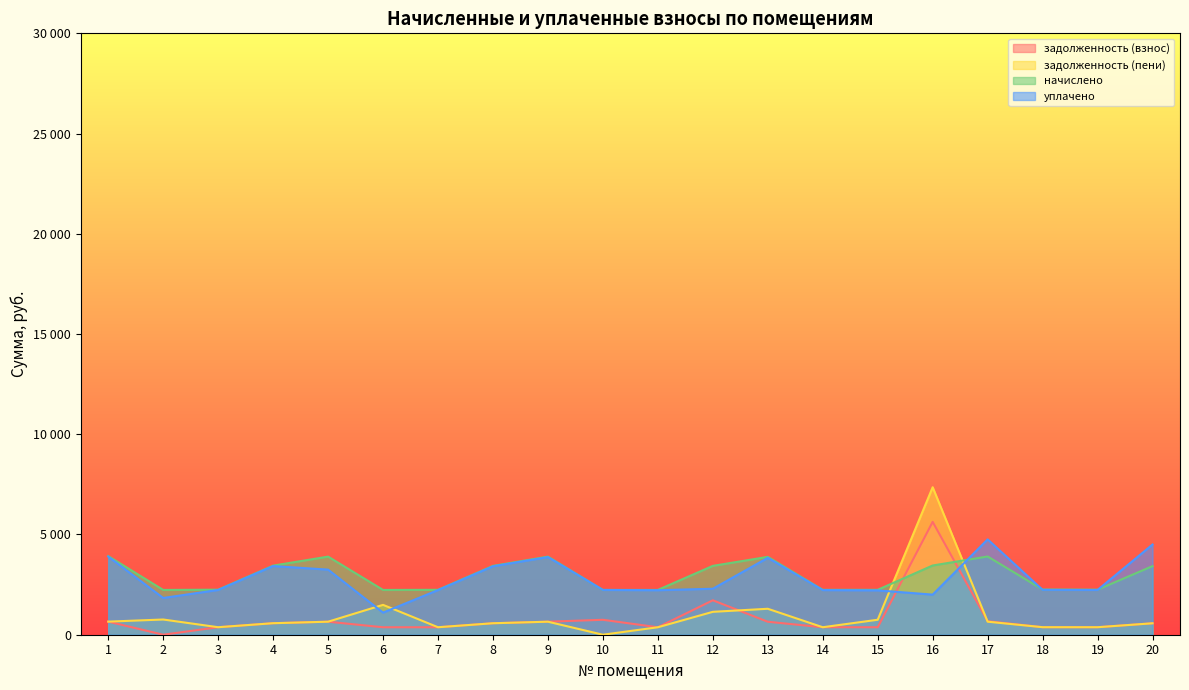

Which series has the widest spread of values?

задолженность (пени)